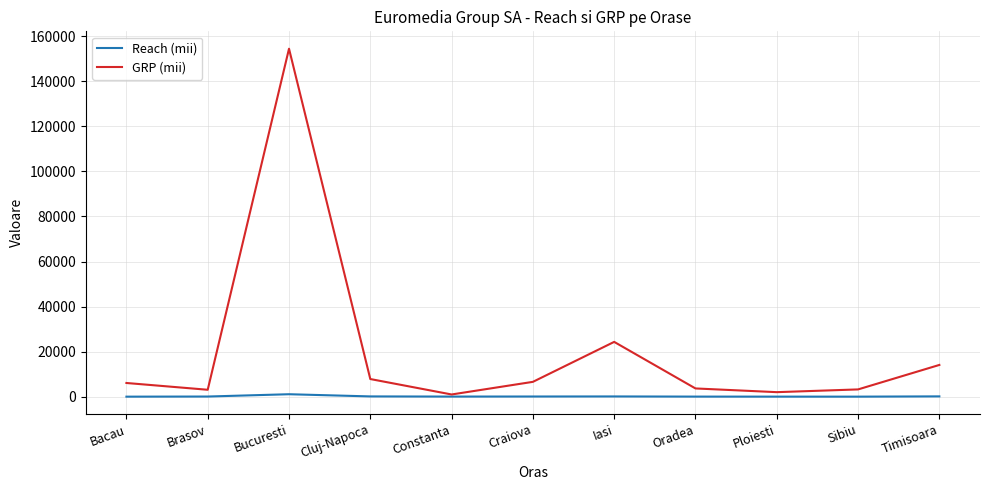

What is the average value of the Reach (mii) series?

236